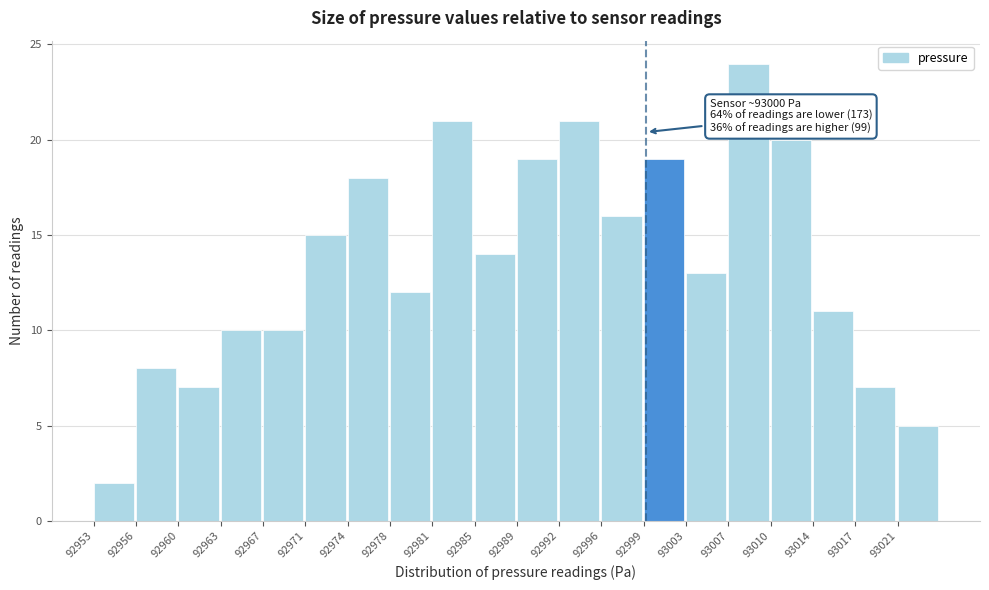

Reading left to right, transcribe all the data shown in this chart.

92953=2	92956=8	92960=7	92963=10	92967=10	92971=15	92974=18	92978=12	92981=21	92985=14	92989=19	92992=21	92996=16	92999=19	93003=13	93007=24	93010=20	93014=11	93017=7	93021=5